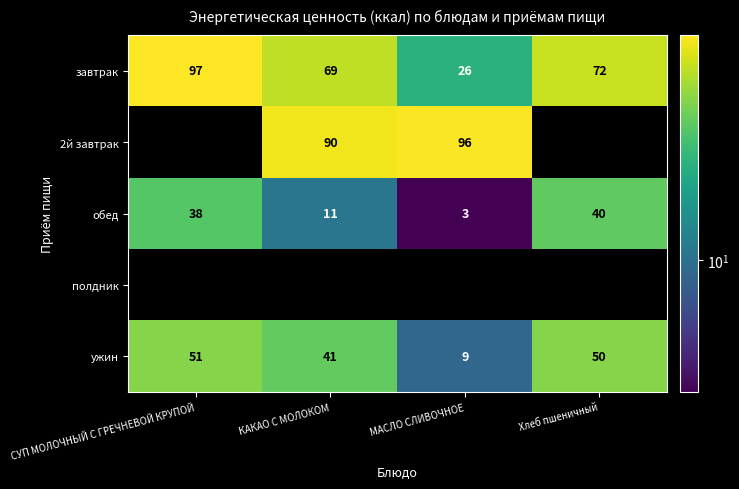

What is the total value across all series at МАСЛО СЛИВОЧНОЕ?

133.5